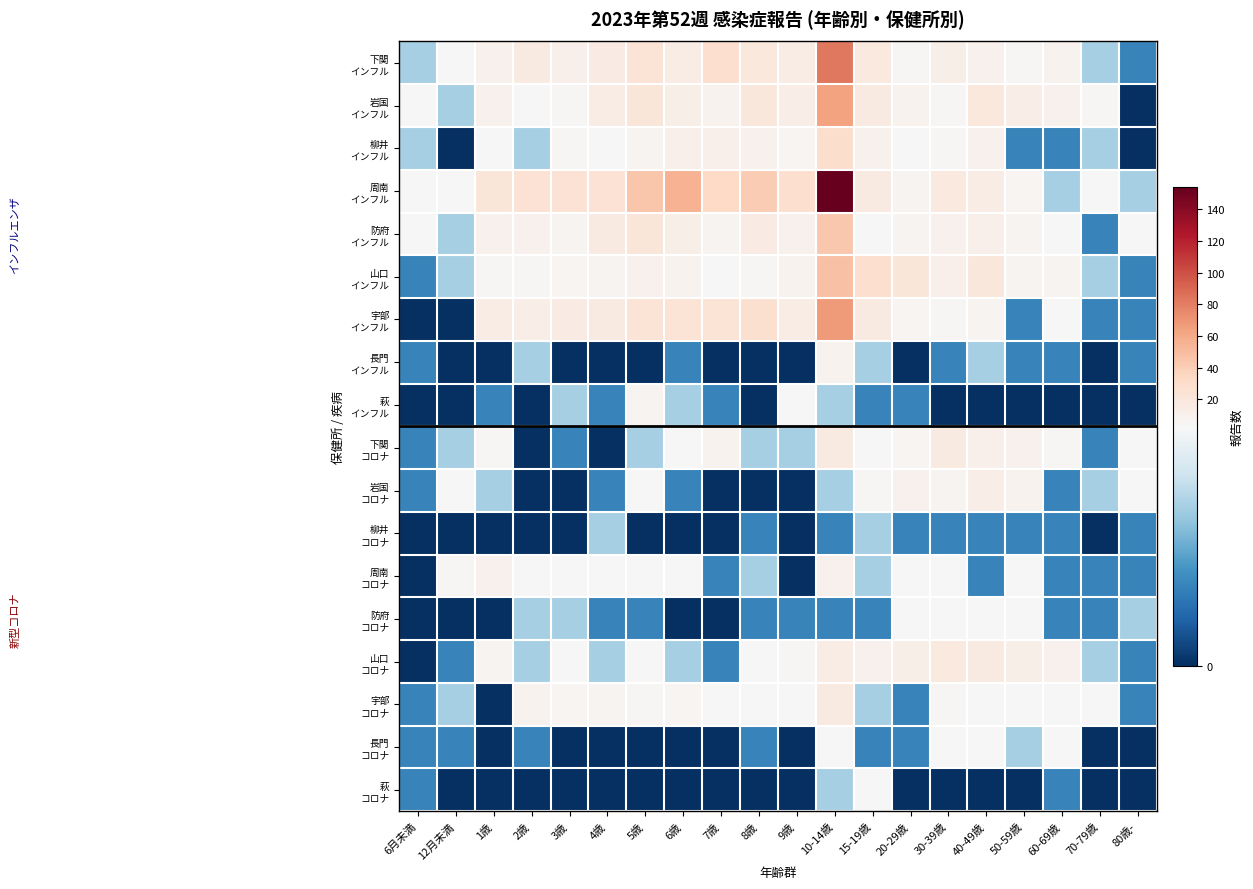

Which label corresponds to the largest value in the chart?

10-14歳